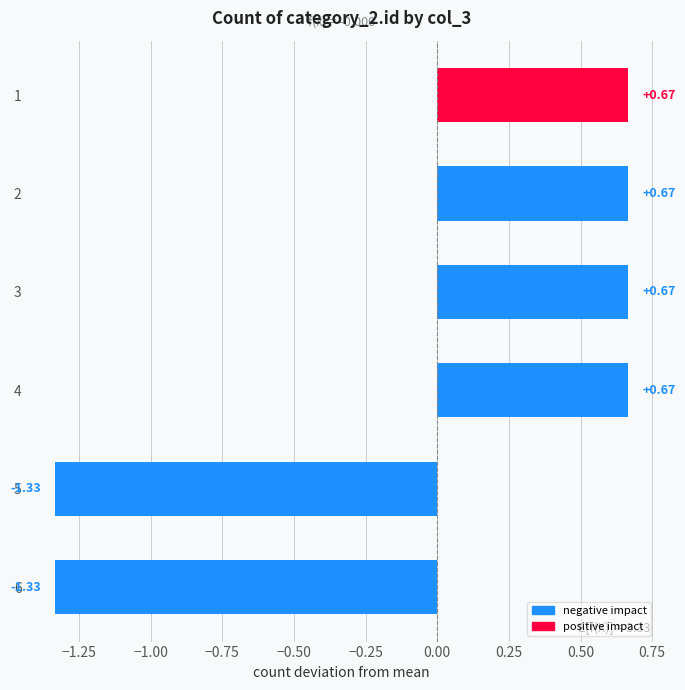

What is the sum of the values at 5 and 4?

-0.7